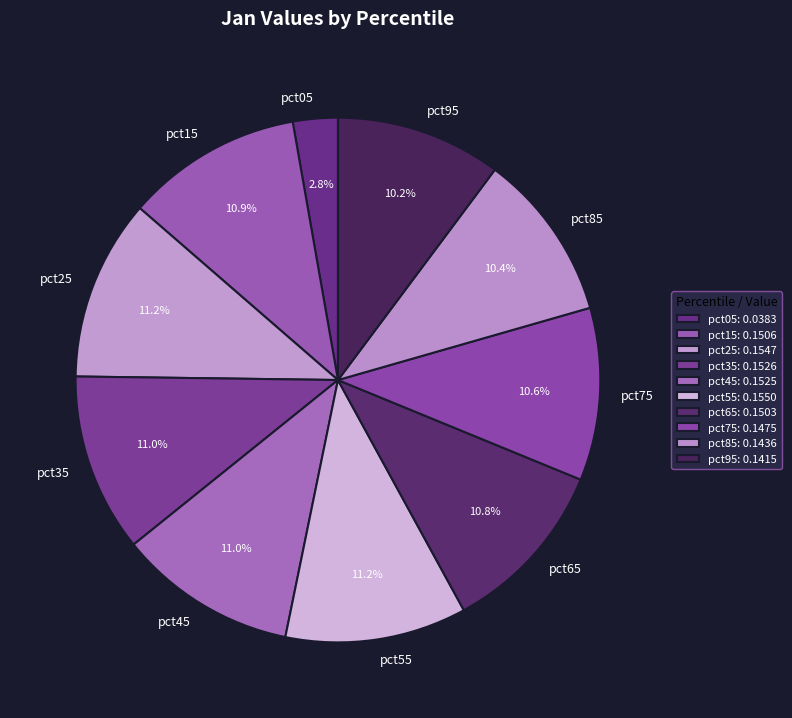

To the nearest percent, what percentage of the pie is pct25?

11%